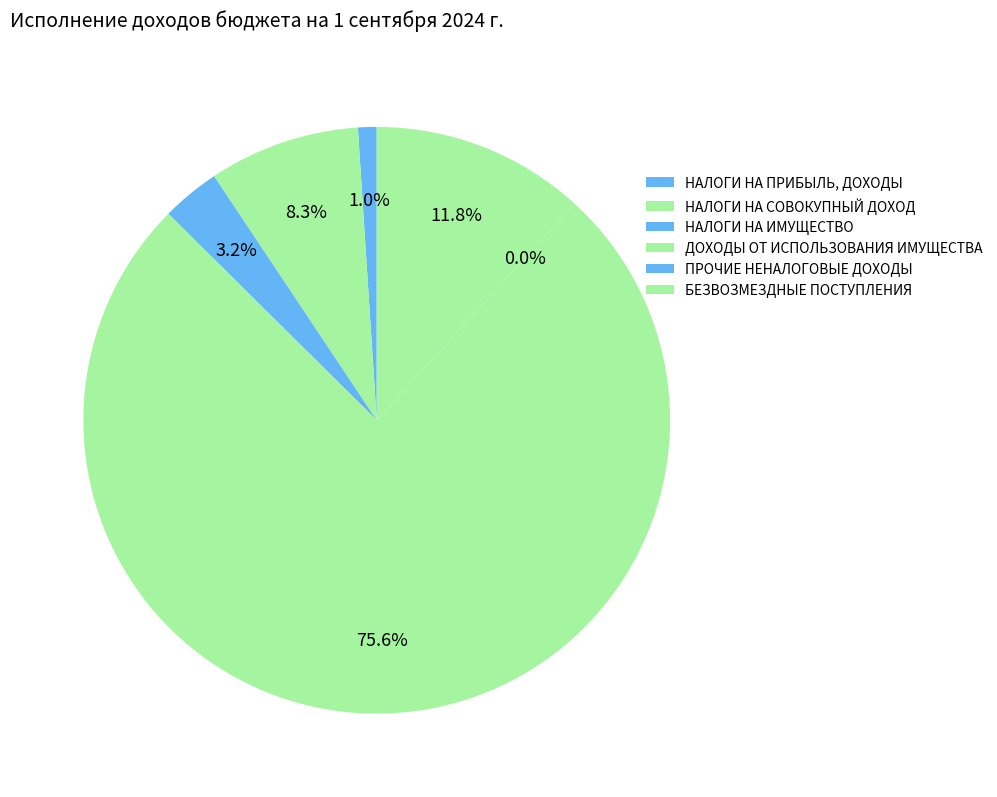

How many slices are in this pie chart?

6